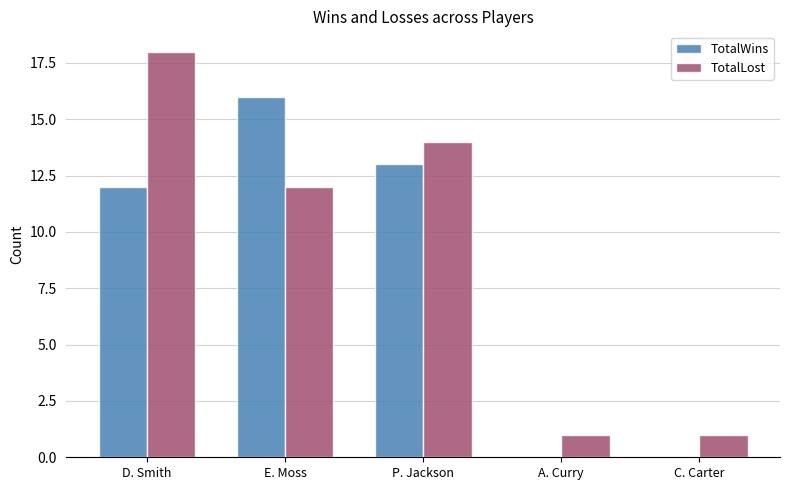

What is the maximum value shown in the chart?

18